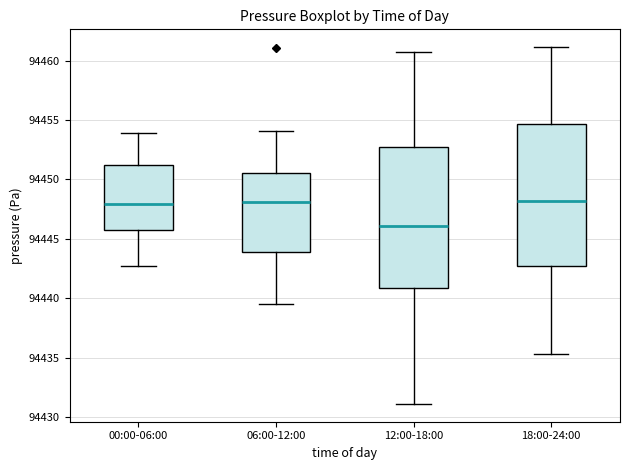

Reading left to right, transcribe this box plot: for each box, give where its median line is, the range the box spans, and where its two whiskers end, as read against the y-axis. The values are not printed on the chart, so give them approximately, as read against the axis.

00:00-06:00: median 94448.0, box 94446.0 to 94451.0, whiskers 94442.5 to 94454.0
06:00-12:00: median 94448.0, box 94444.0 to 94450.5, whiskers 94439.5 to 94454.0
12:00-18:00: median 94446.0, box 94441.0 to 94452.5, whiskers 94431.0 to 94460.5
18:00-24:00: median 94448.0, box 94442.5 to 94454.5, whiskers 94435.5 to 94461.0